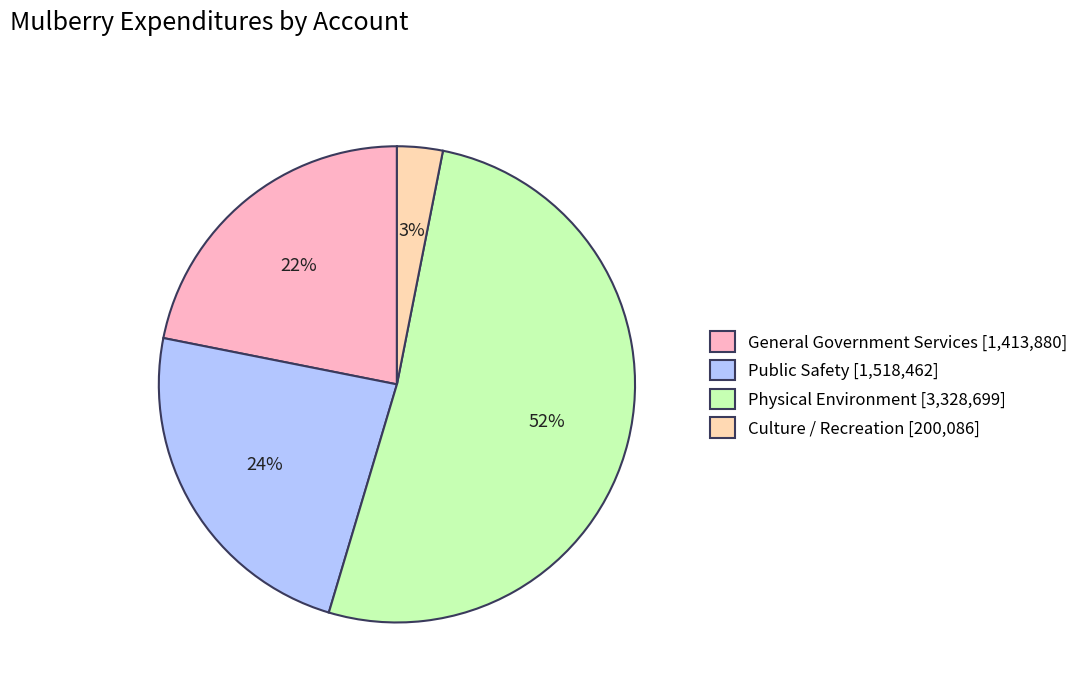

Rank the categories by value from highest to lowest.

Physical Environment, Public Safety, General Government Services, Culture / Recreation